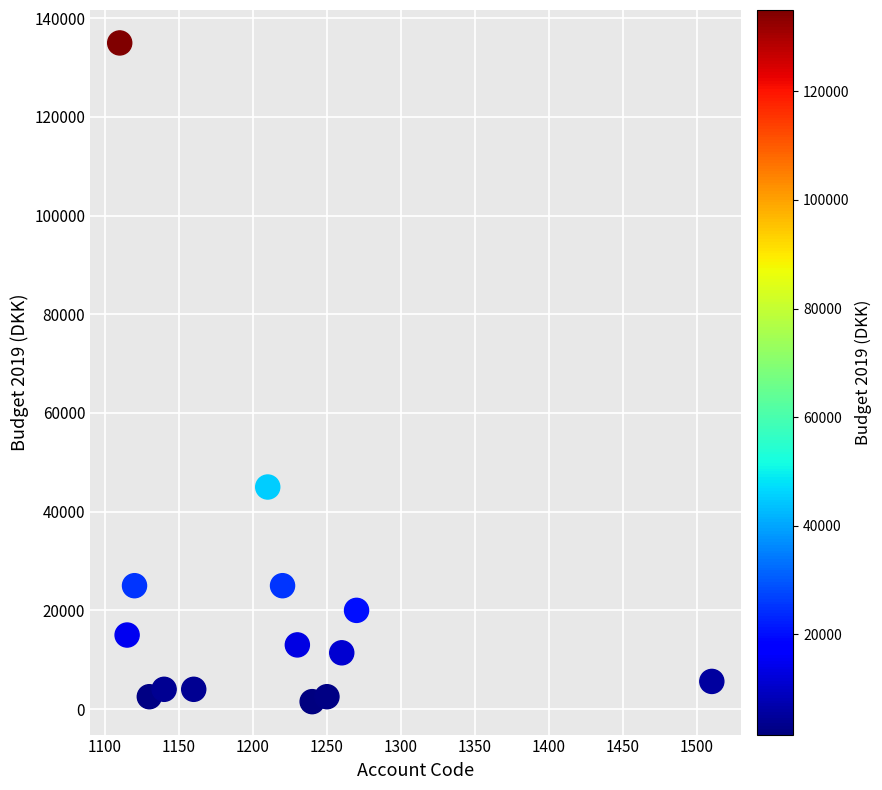

What is the range of Y values (max minus min)?

133500